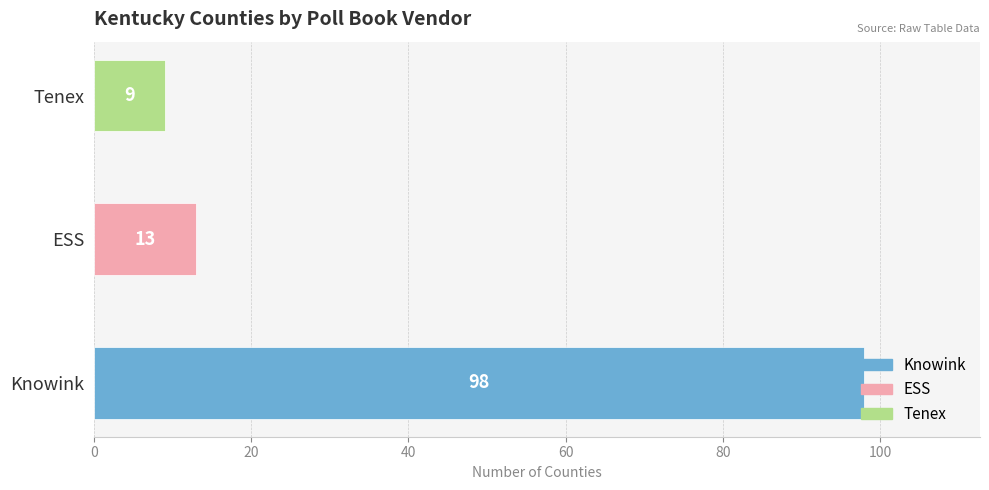

Rank the categories by value from highest to lowest.

Knowink, ESS, Tenex